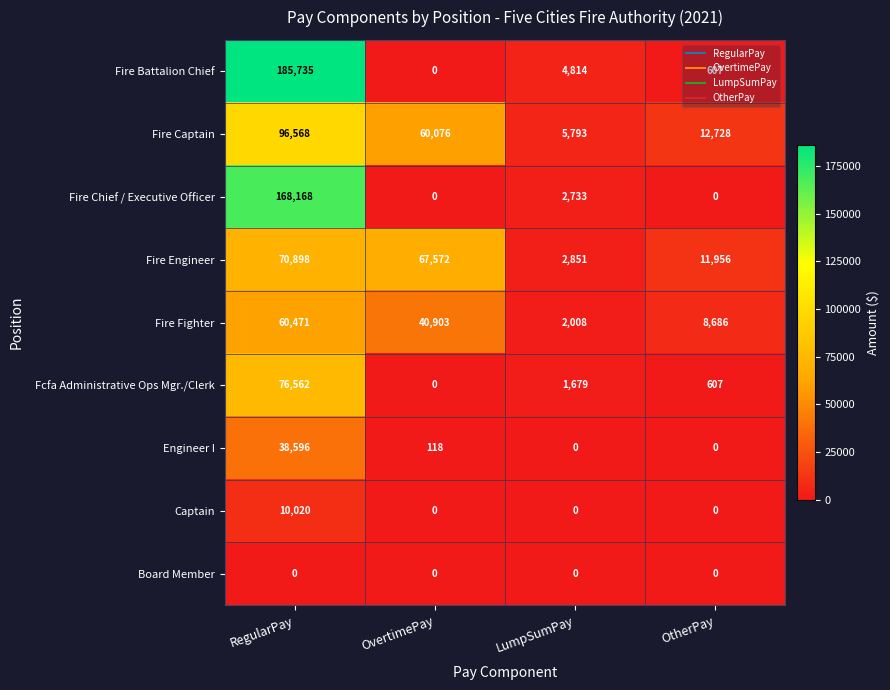

What is the difference between the highest and lowest values at RegularPay?

185735